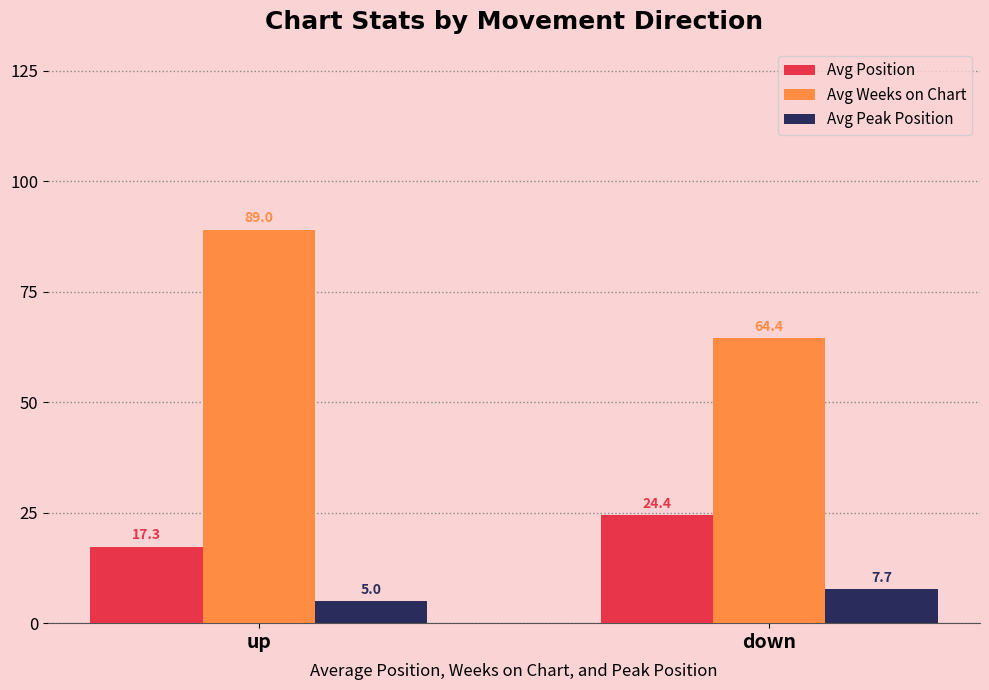

What is the difference between the highest and lowest values at down?

56.7